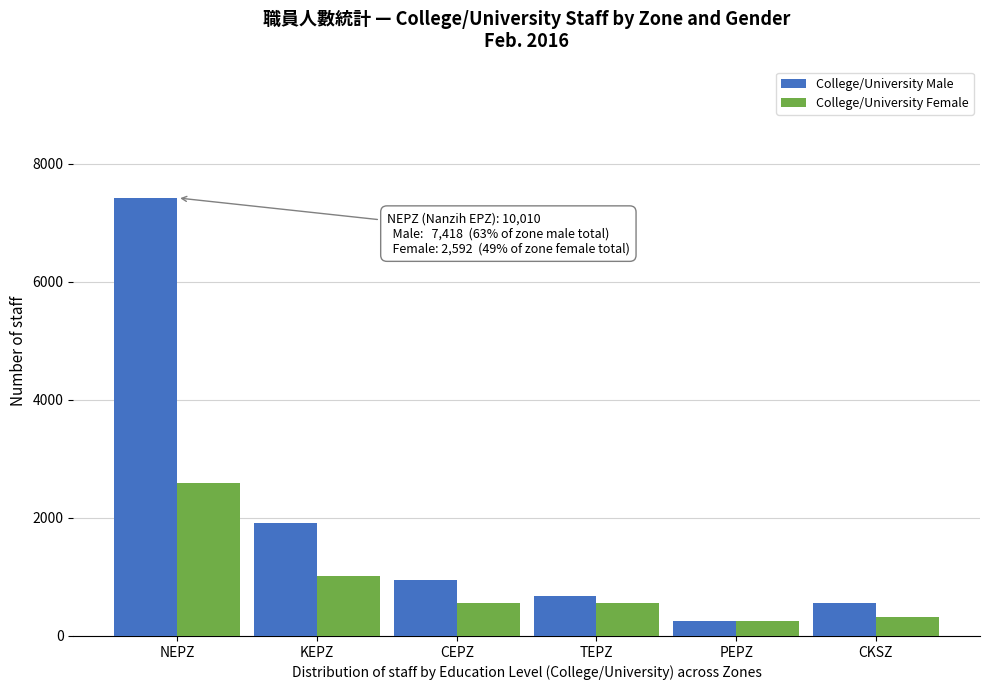

Between NEPZ and PEPZ, which series saw the biggest shift?

College/University Male